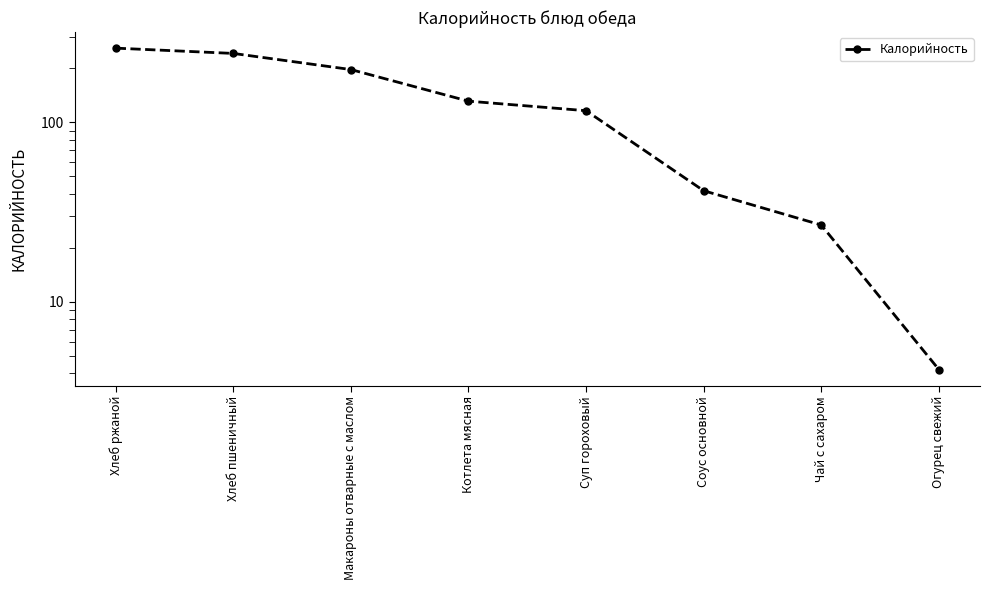

What is the difference between the maximum and minimum values?

254.8